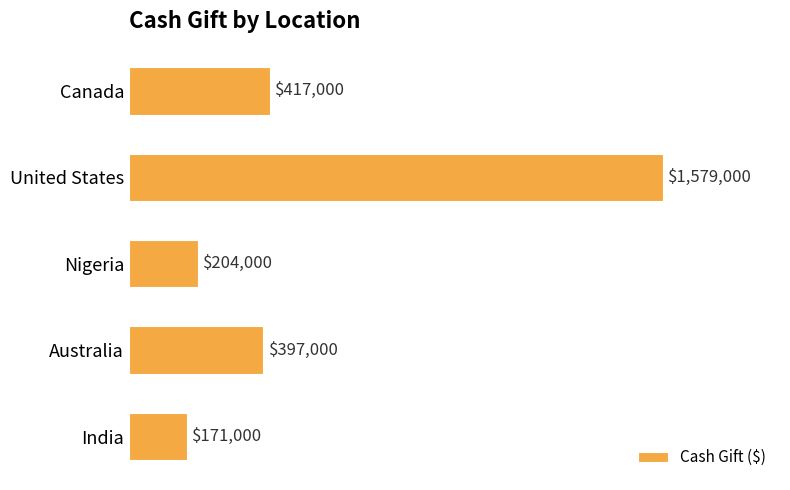

Are the bars horizontal?

Yes